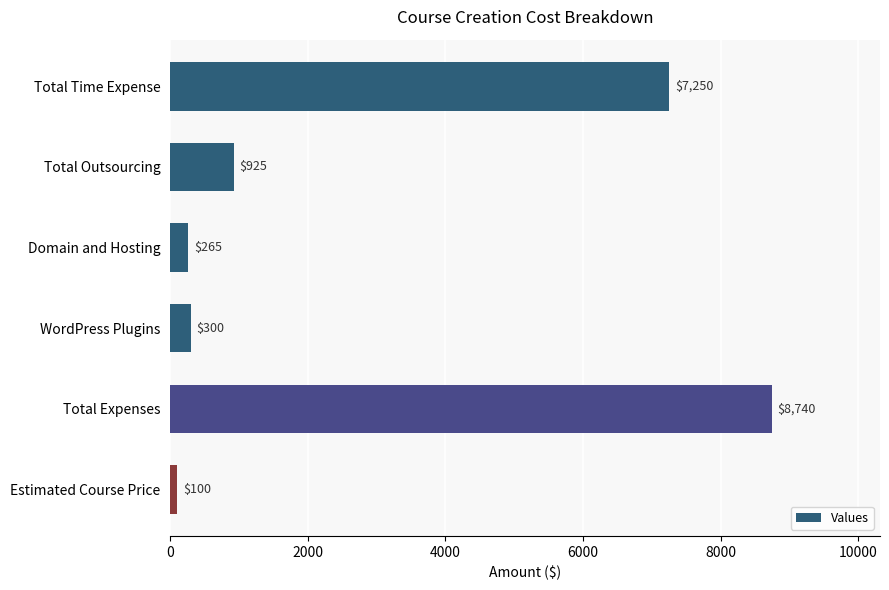

Rank the categories by value from lowest to highest.

Estimated Course Price, Domain and Hosting, WordPress Plugins, Total Outsourcing, Total Time Expense, Total Expenses